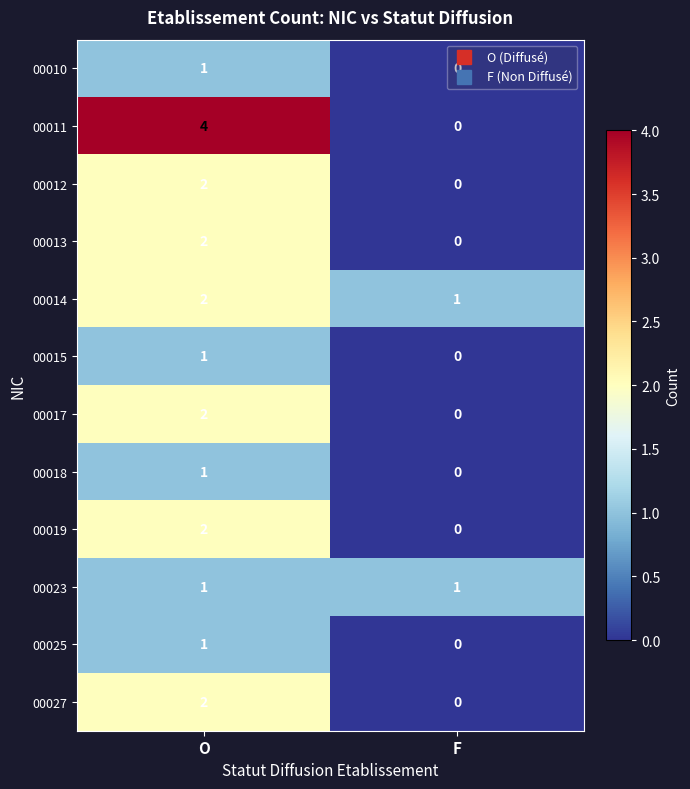

At which label is 00010 closest to 0?

F